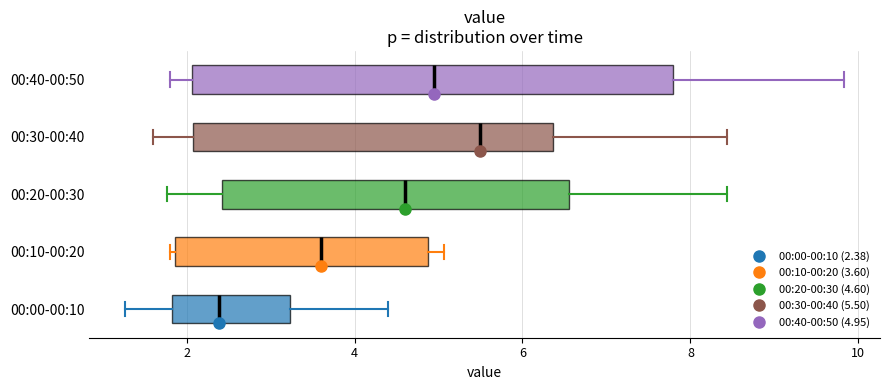

Reading bottom to top, transcribe this box plot: for each box, give where its median line is, the range the box spans, and where its two whiskers end, as read against the x-axis. The values are not printed on the chart, so give them approximately, as read against the axis.

00:00-00:10: median 2.4, box 1.8 to 3.2, whiskers 1.2 to 4.4
00:10-00:20: median 3.6, box 1.8 to 4.8, whiskers 1.8 (just left of the box's left edge) to 5.0
00:20-00:30: median 4.6, box 2.4 to 6.6, whiskers 1.8 to 8.4
00:30-00:40: median 5.6, box 2.0 to 6.4, whiskers 1.6 to 8.4
00:40-00:50: median 5.0, box 2.0 to 7.8, whiskers 1.8 to 9.8